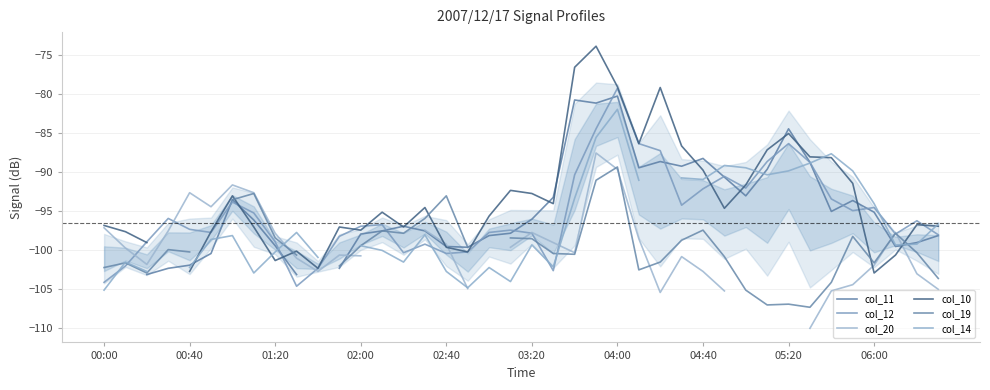

What is the difference between the highest and lowest values at 25?

16.2